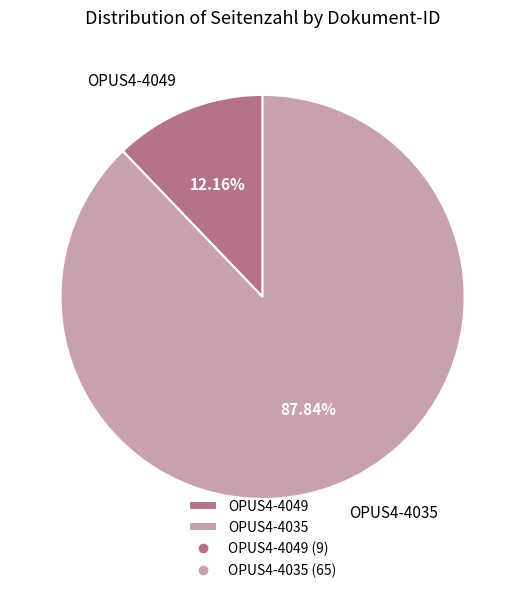

To the nearest percent, what is the difference between the largest and smallest slice percentages?

76%